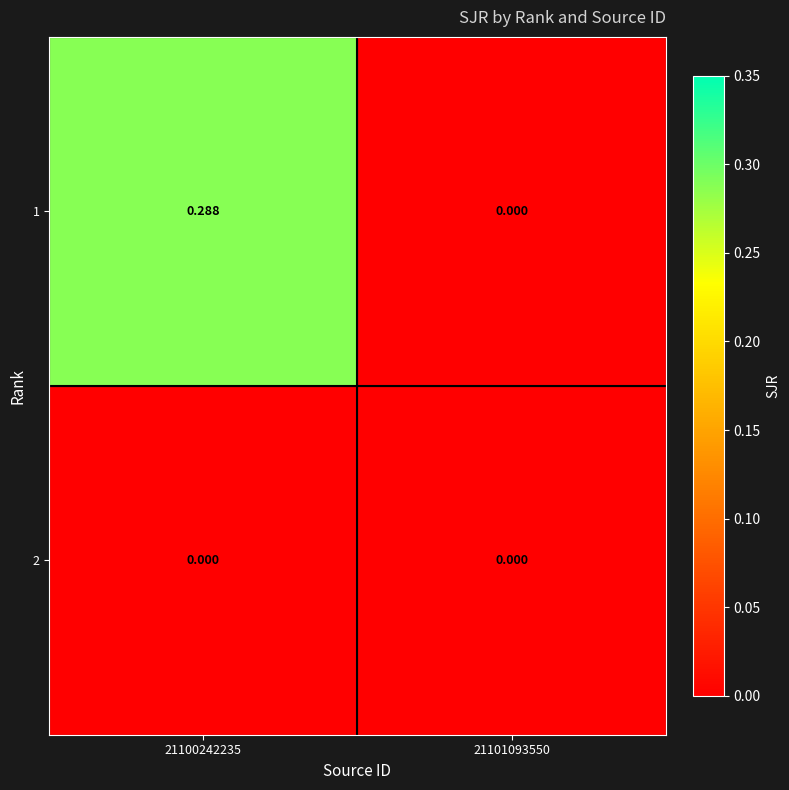

List the series in order of their peak value, lowest first.

2, 1